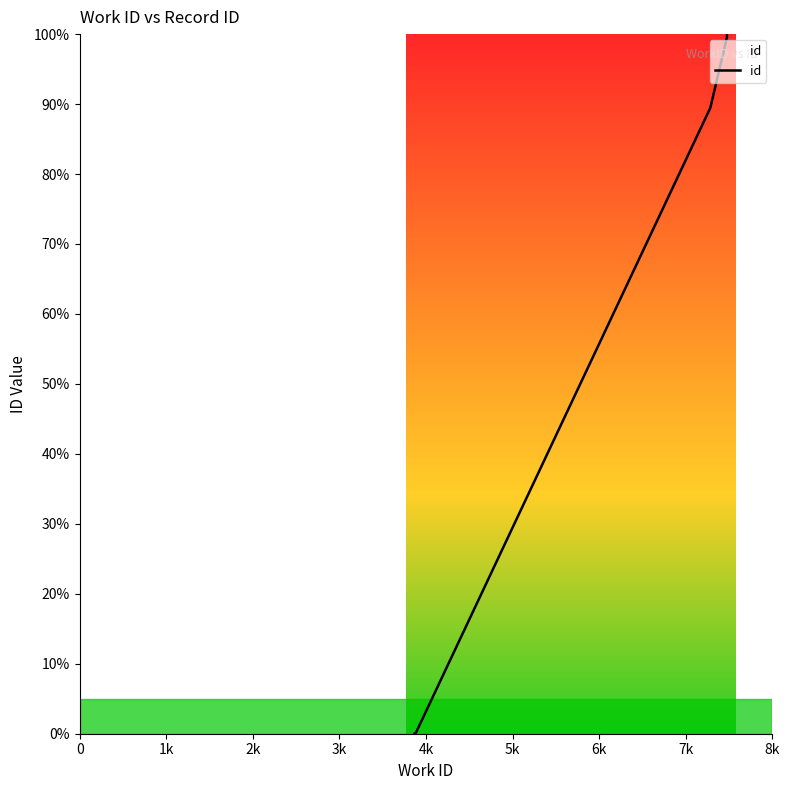

How many values are below 89?

5